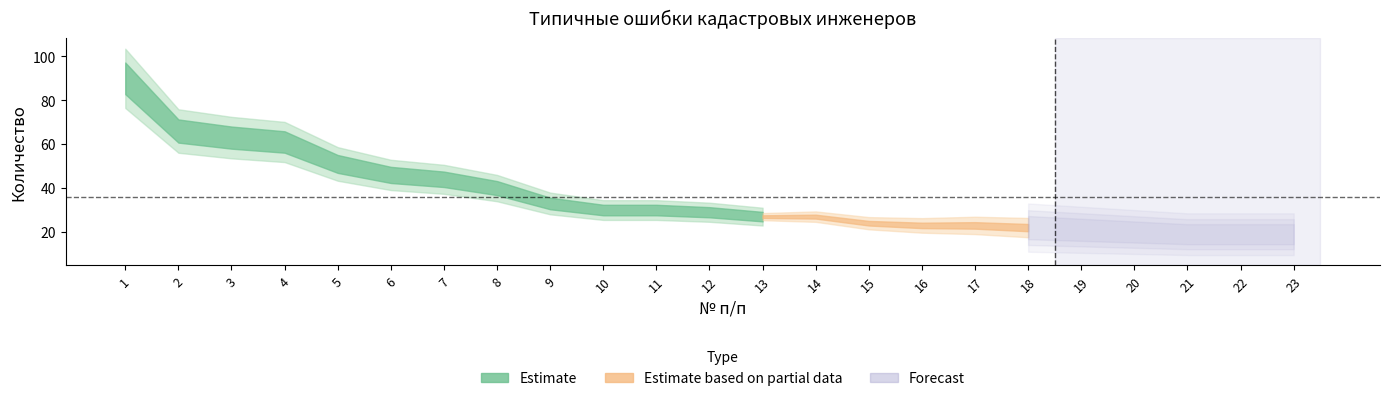

The chart shows a value of 37 at 19. True or false?

False